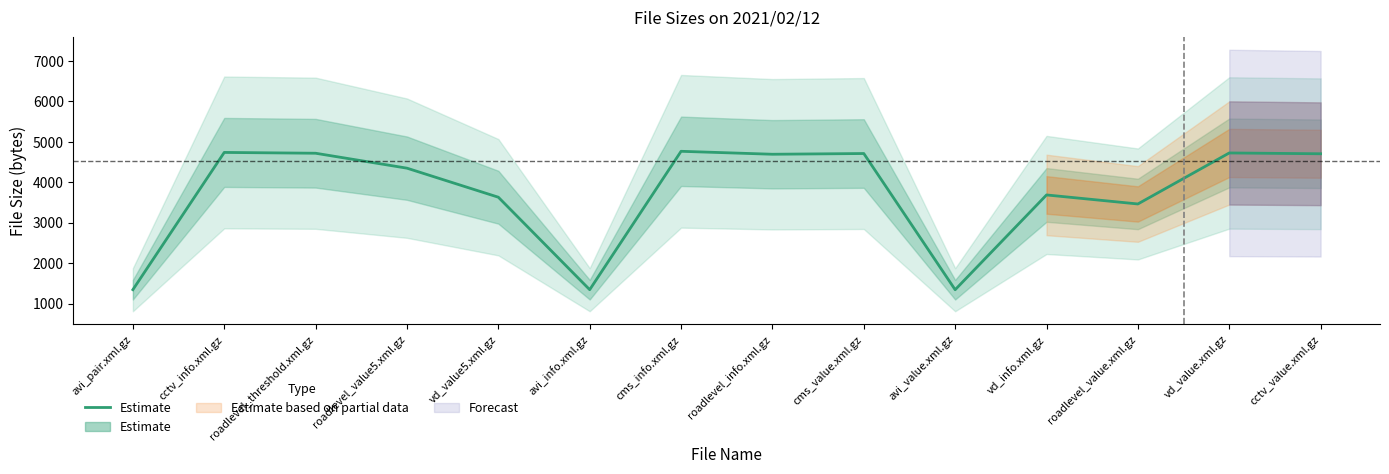

True or false: there are more than 1 points higher than both neighbors.

True